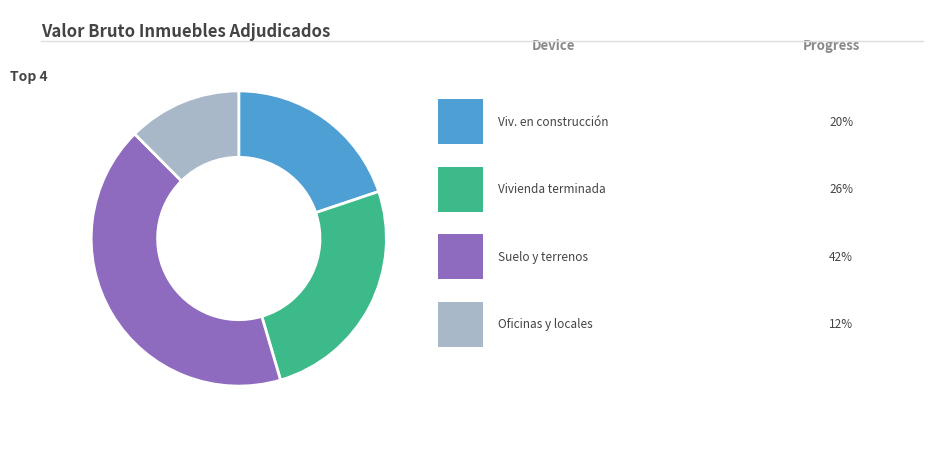

Does any single category account for the majority?

No